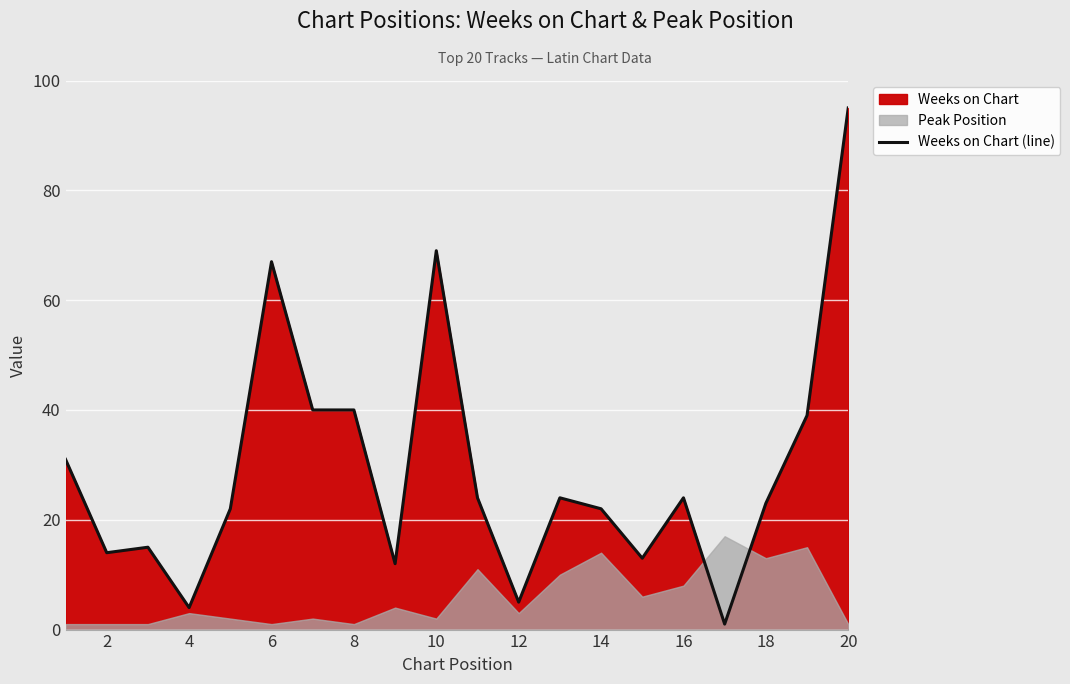

How many data points are above 24?

7